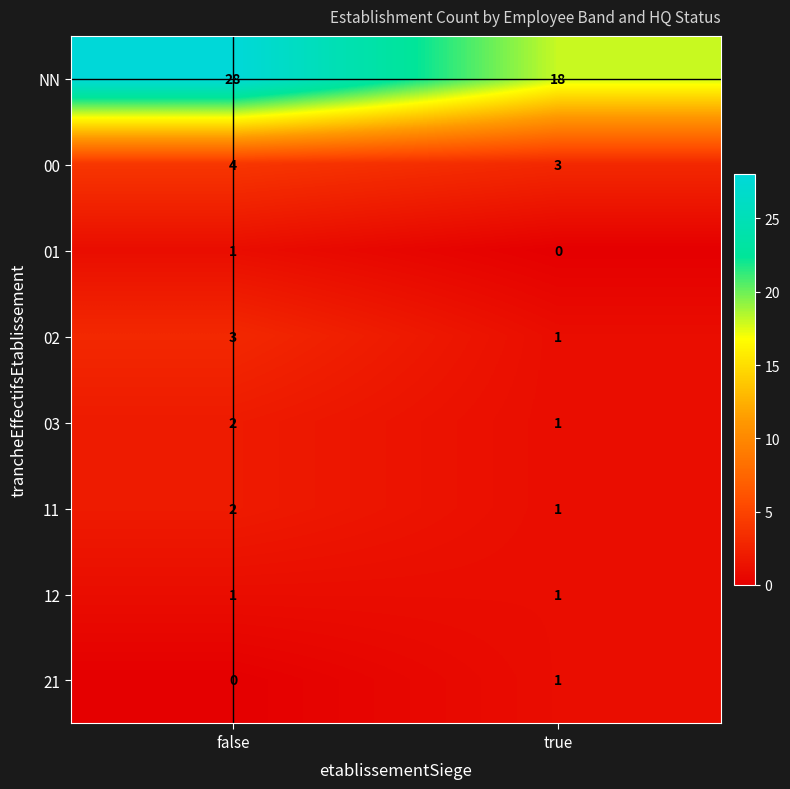

At which category does the chart reach its peak across all series?

false